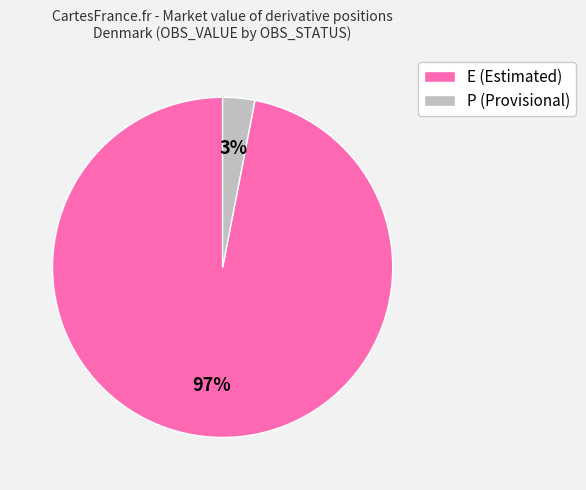

Is there a majority slice in this chart?

Yes